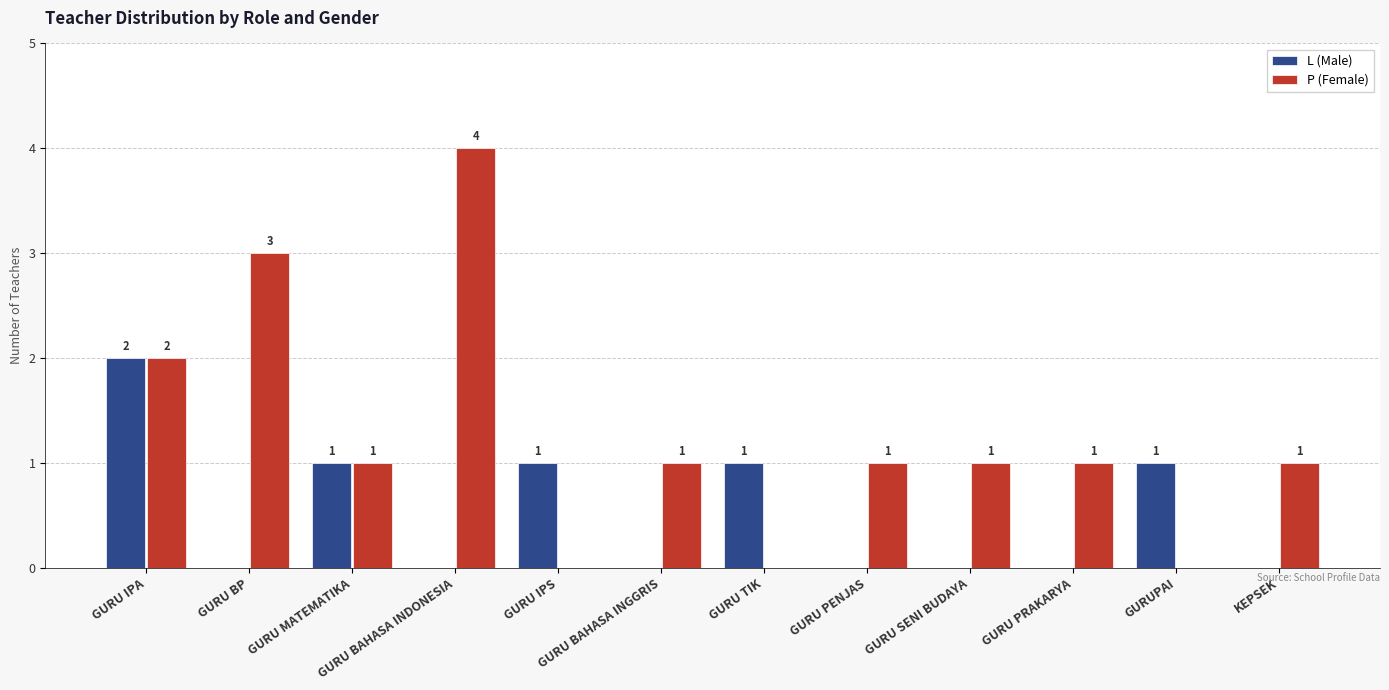

The L (Male) series shows 0 at GURU BAHASA INGGRIS. True or false?

True